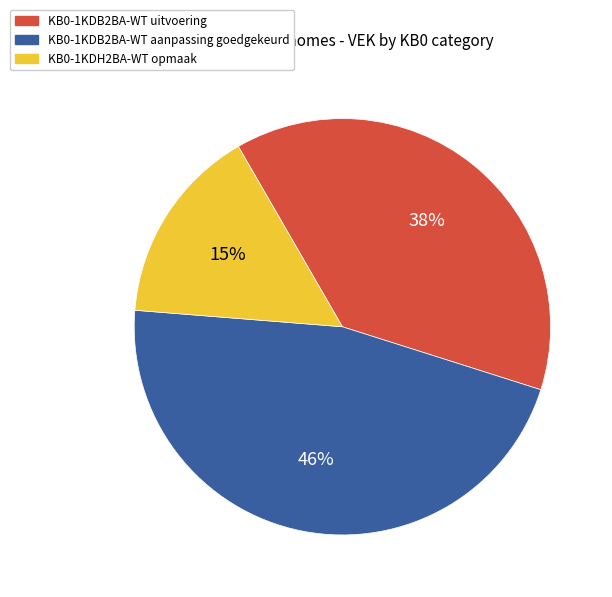

Is the sum of KB0-1KDB2BA-WT uitvoering and KB0-1KDH2BA-WT opmaak greater than half?

Yes